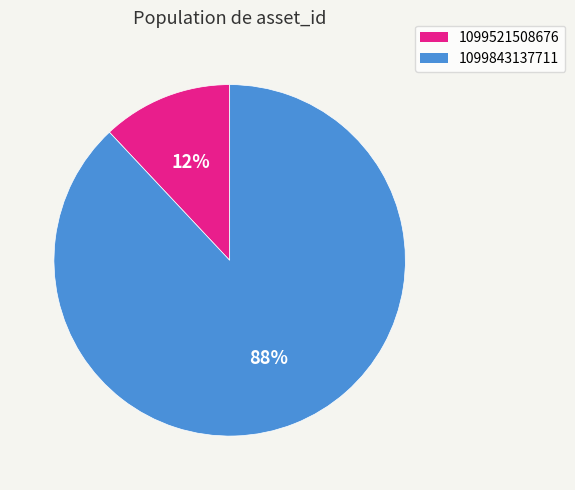

To the nearest percent, what is the difference between the 1099843137711 and 1099521508676 slice percentages?

76%